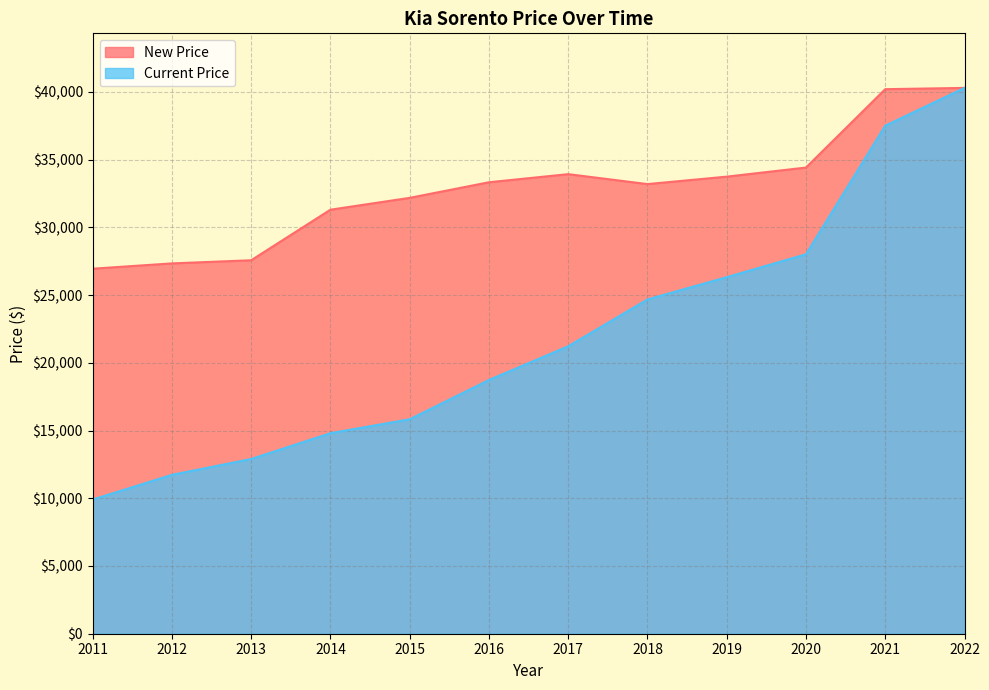

Which category has the highest value across all series?

2022